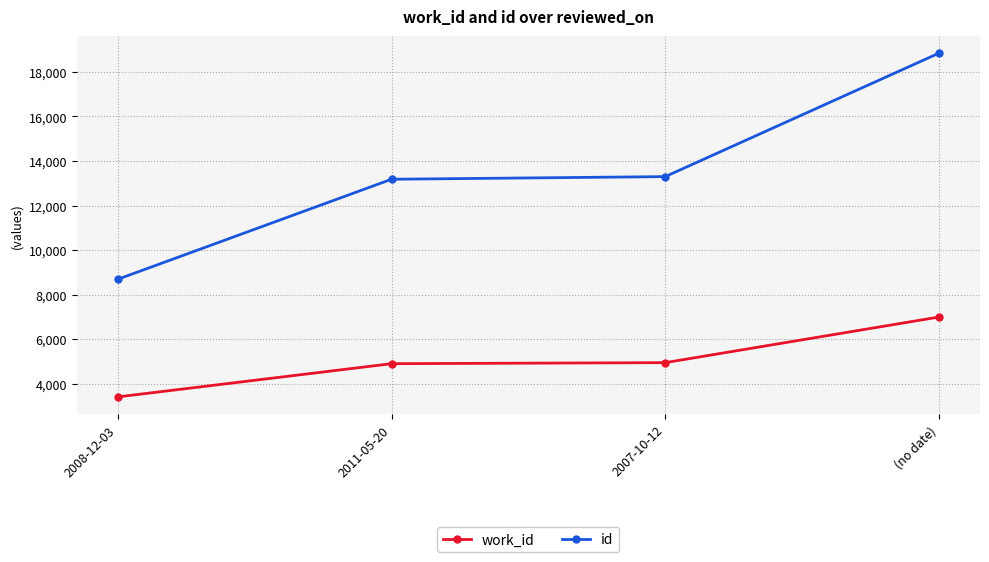

What is the label of the 4th point from the left?

(no date)